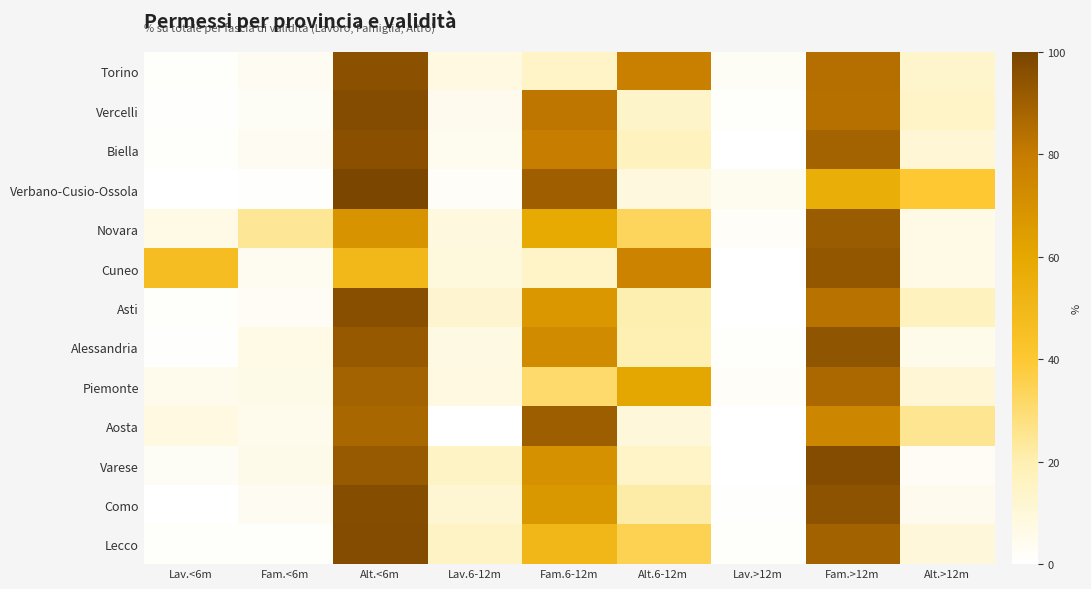

What is the difference between the highest and lowest values at Fam.<6m?

23.7